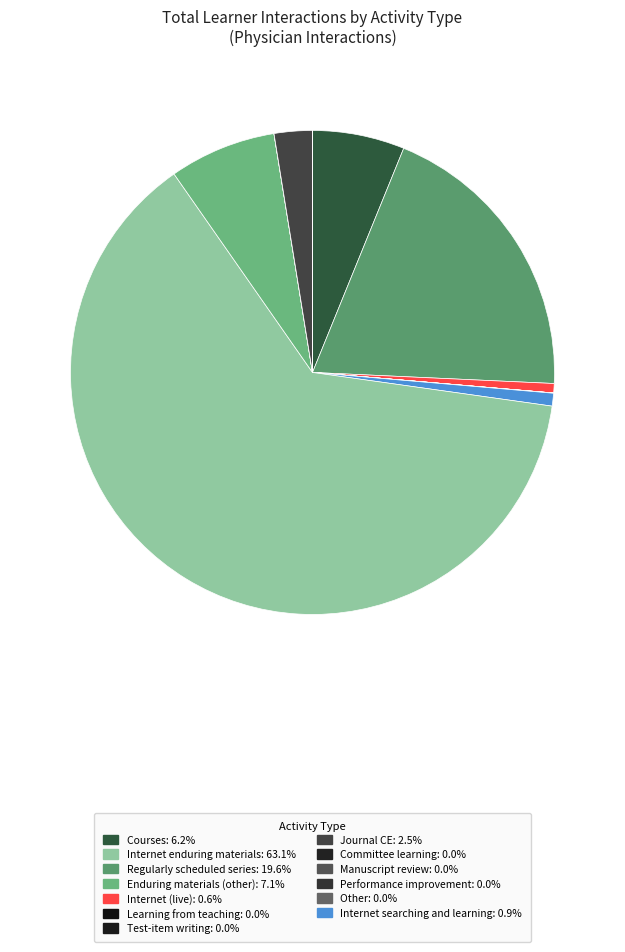

Which category has the smallest portion of the pie?

Committee learning